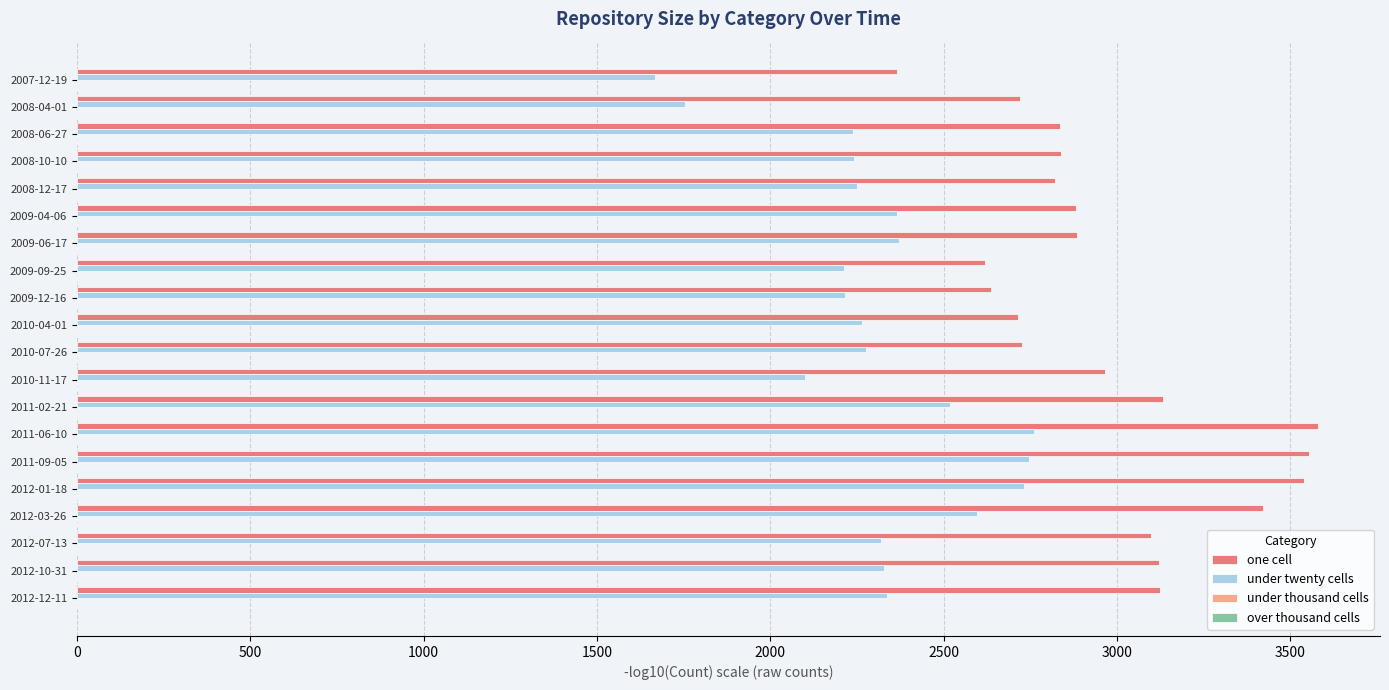

What is the approximate value of under twenty cells at 2008-04-01, to the nearest 10?

1760